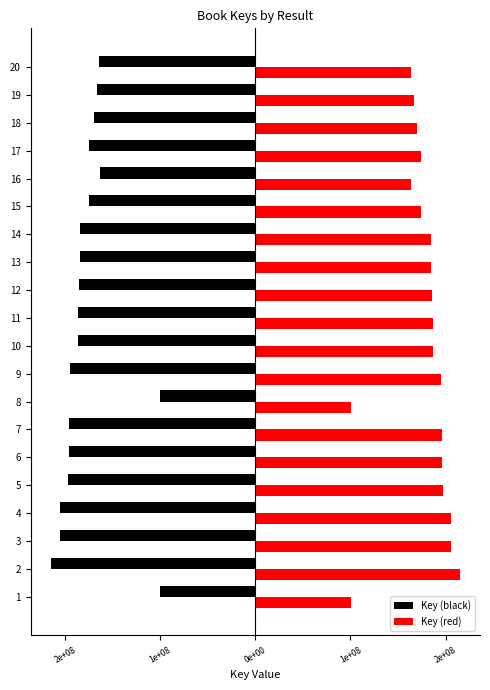

Which series has the widest spread of values?

Key (black)